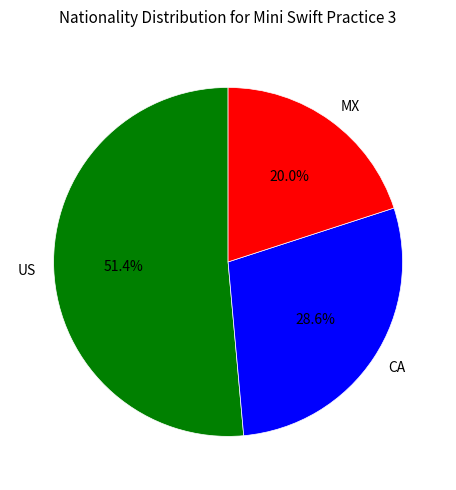

To the nearest percent, what is the combined percentage of CA and MX?

49%